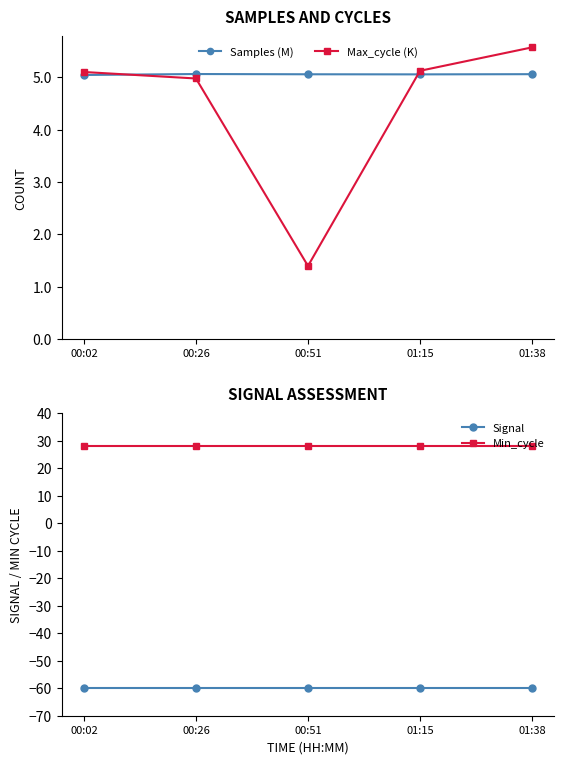

Reading left to right, list all the values displayed in this chart.

Samples (M): 5.0	5.1	5.1	5.1	5.1
Max_cycle (K): 5.1	5.0	1.4	5.1	5.6
Signal: -60.0	-60.0	-60.0	-60.0	-60.0
Min_cycle: 28.0	28.0	28.0	28.0	28.0